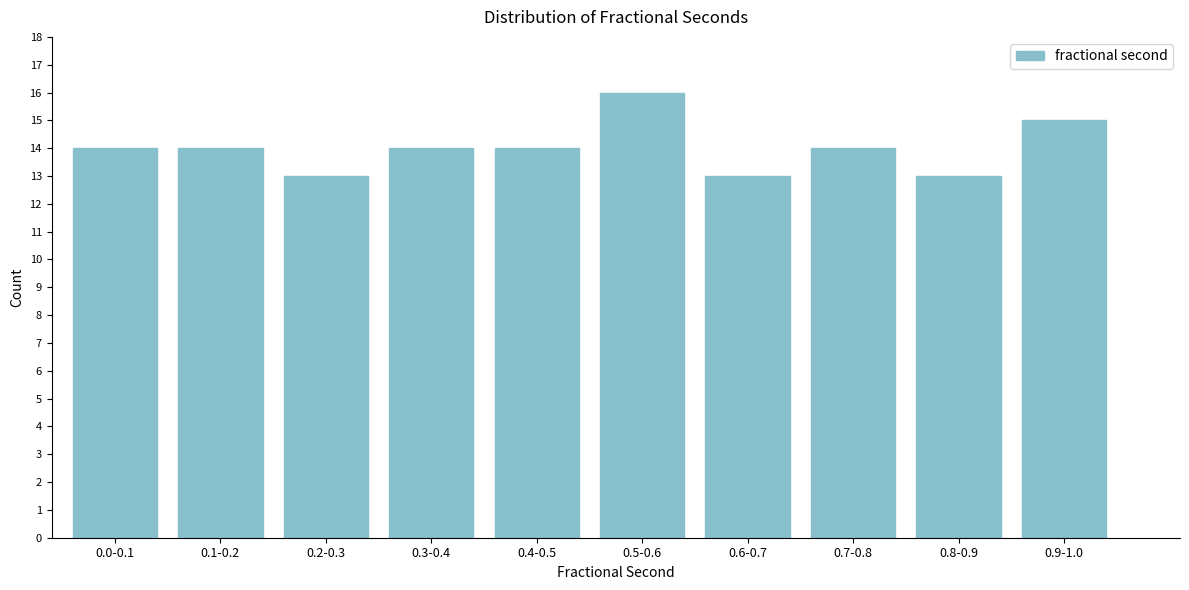

Reading left to right, what are all the values shown in this chart?

14	14	13	14	14	16	13	14	13	15